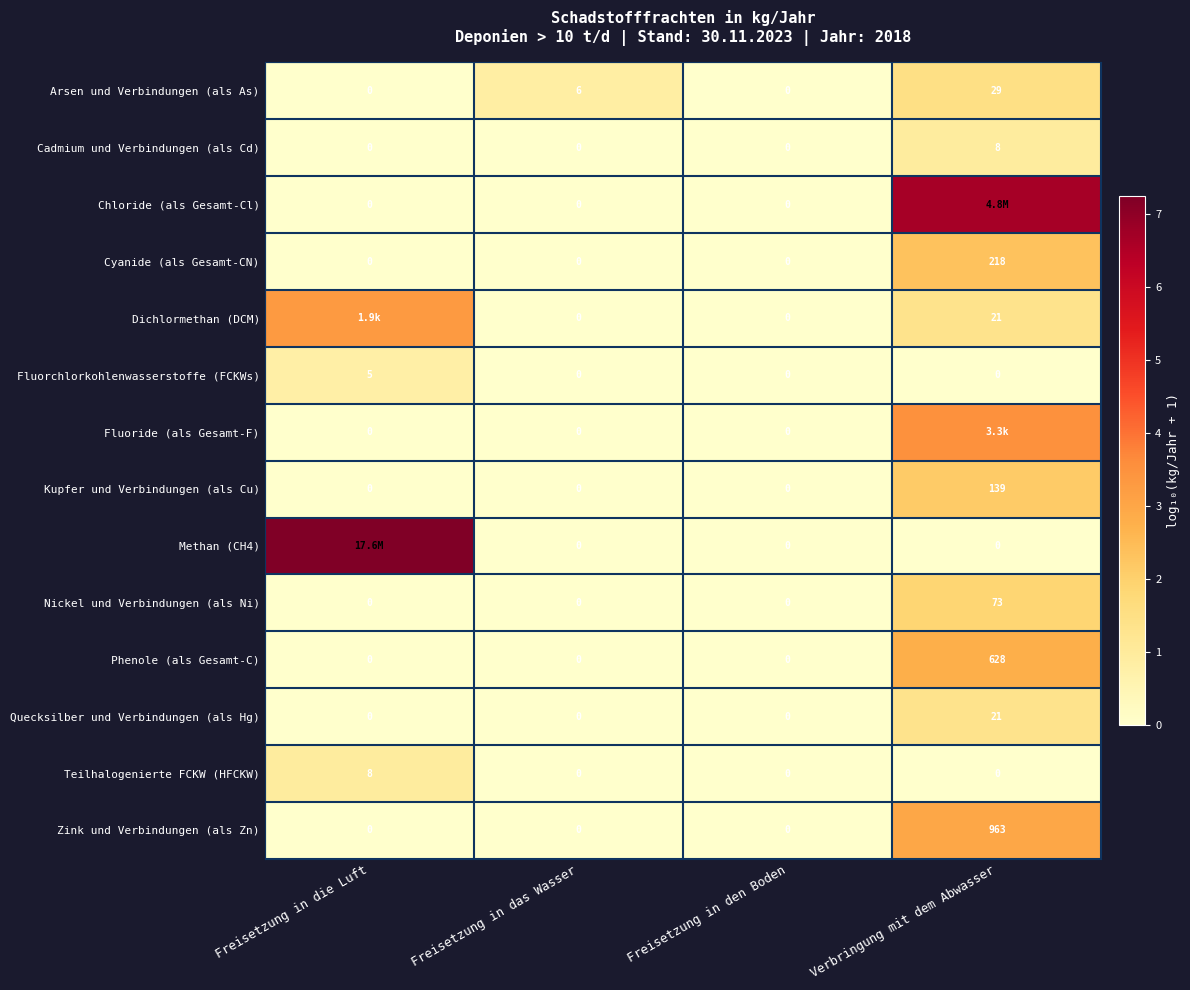

At which label does Quecksilber und Verbindungen (als Hg) reach its peak?

Verbringung mit dem Abwasser